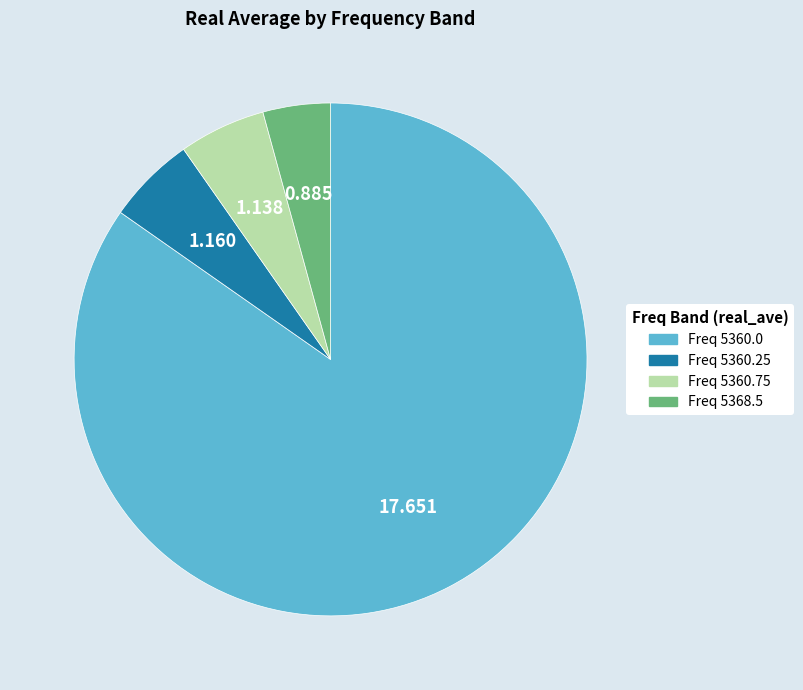

Is there any slice that represents more than half of the pie?

Yes